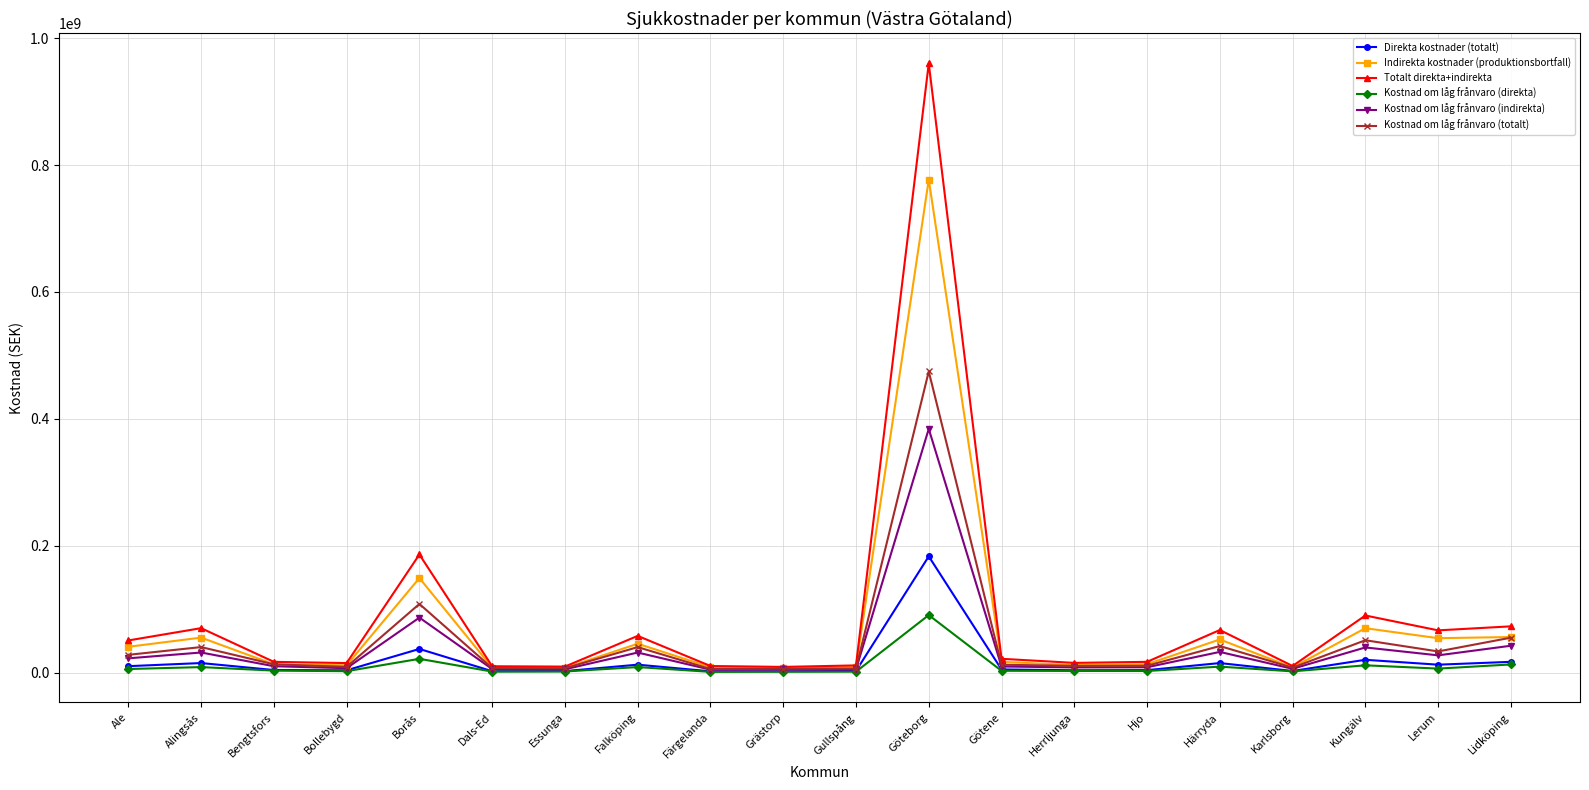

Rank the series by their maximum value, from highest to lowest.

Totalt direkta+indirekta, Indirekta kostnader (produktionsbortfall), Kostnad om låg frånvaro (totalt), Kostnad om låg frånvaro (indirekta), Direkta kostnader (totalt), Kostnad om låg frånvaro (direkta)